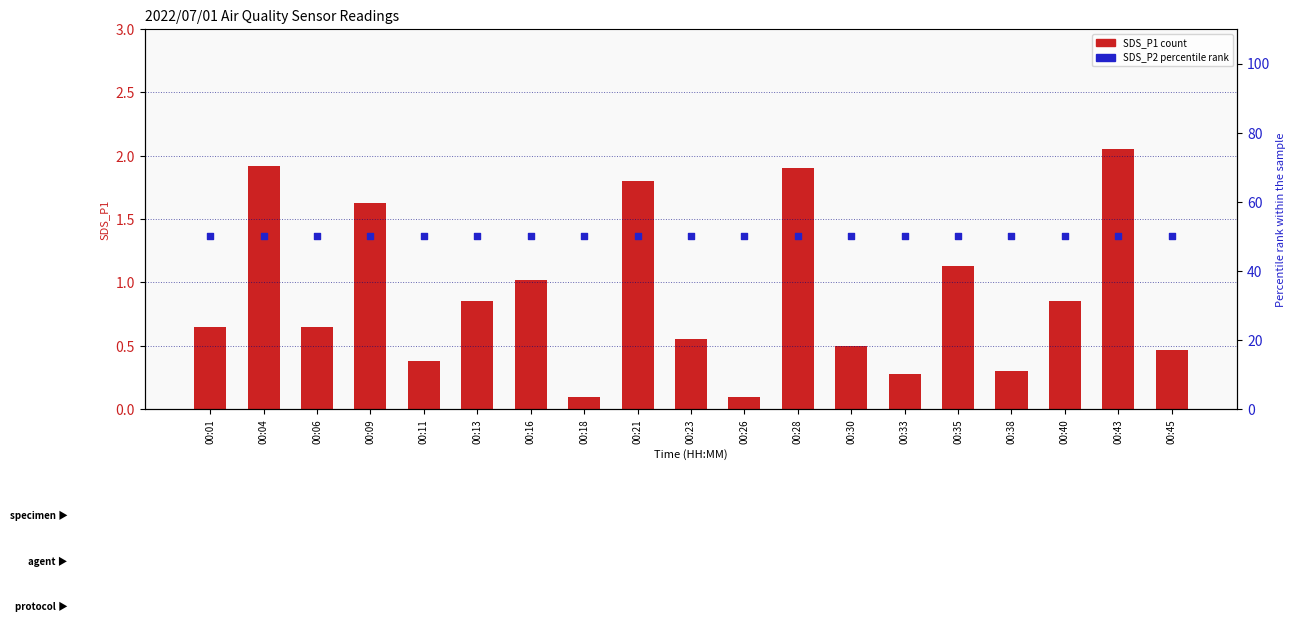

Which series has the largest total across all categories?

SDS_P2 (percentile)